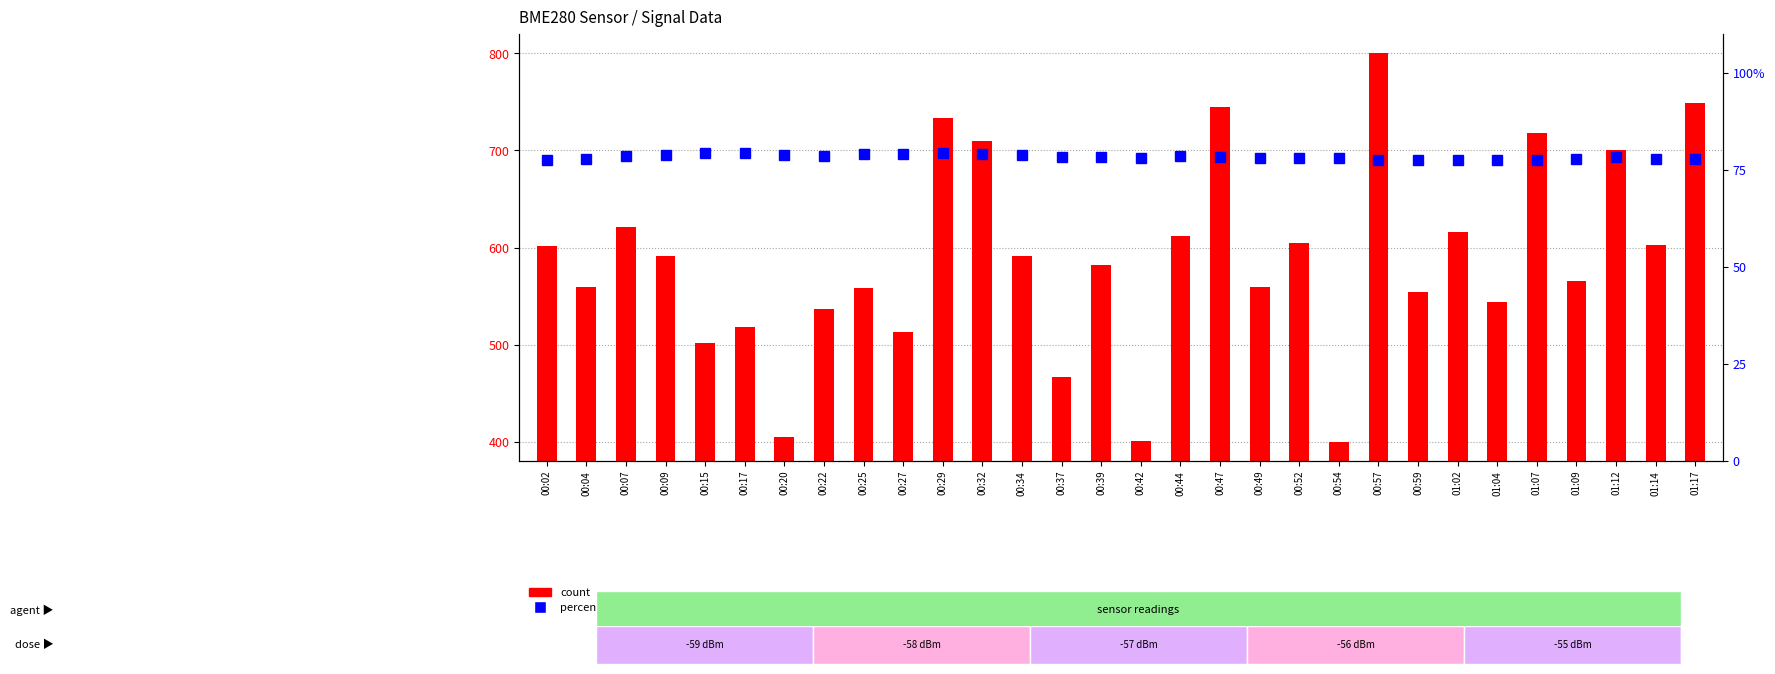

Which series has the widest spread of values?

count